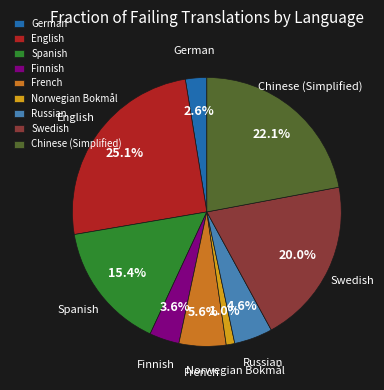

Between Spanish and Finnish, which is larger?

Spanish